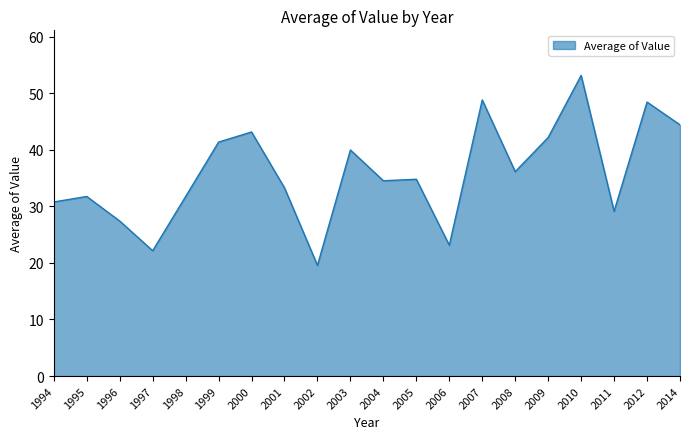

At which category does the chart reach its peak across all series?

2010